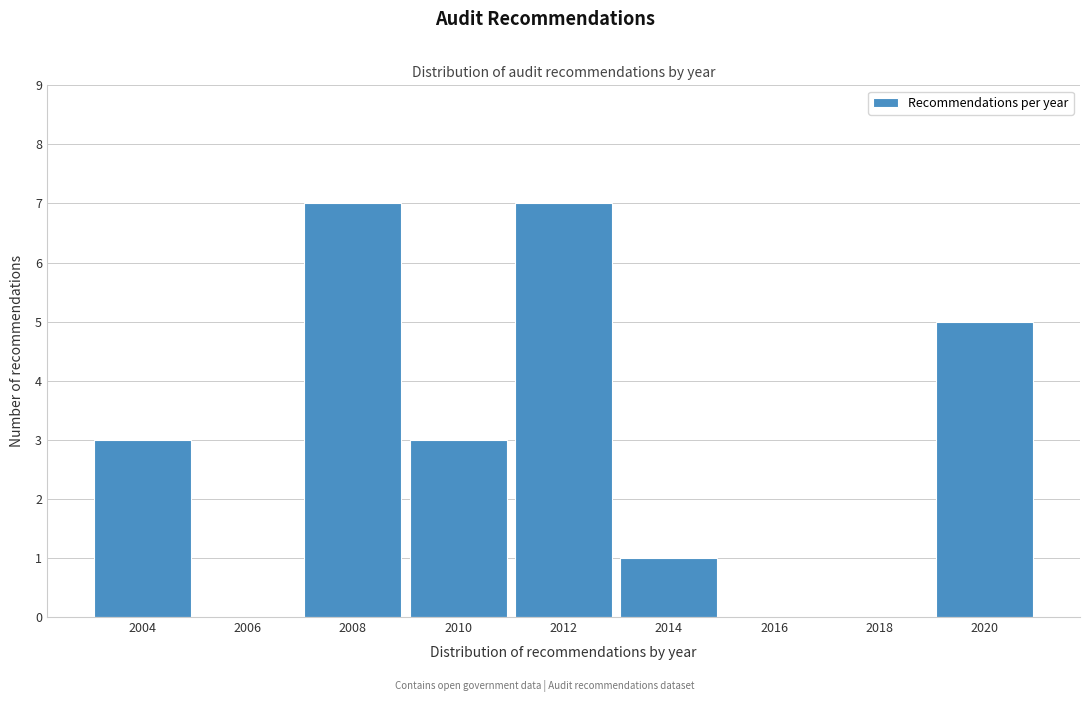

Reading left to right, list all the values displayed in this chart.

2004=3	2006=0	2008=7	2010=3	2012=7	2014=1	2016=0	2018=0	2020=5